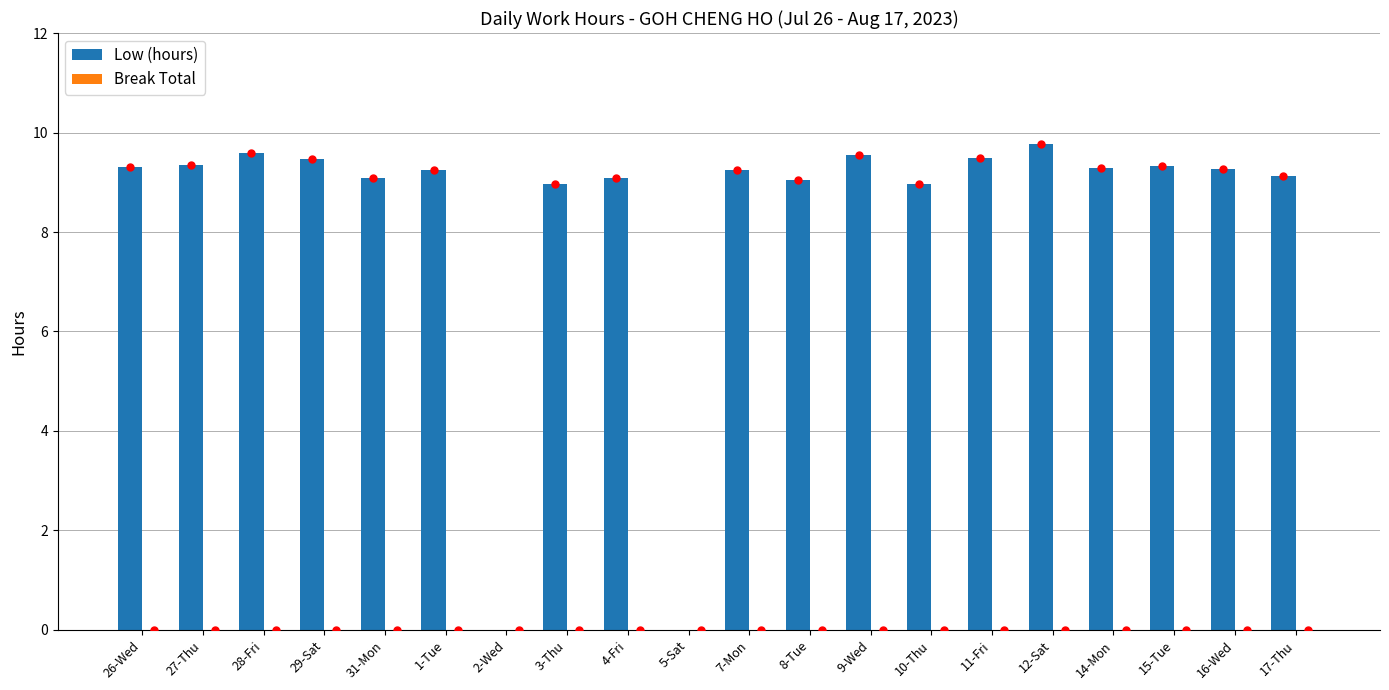

What is the greatest value displayed?

9.8